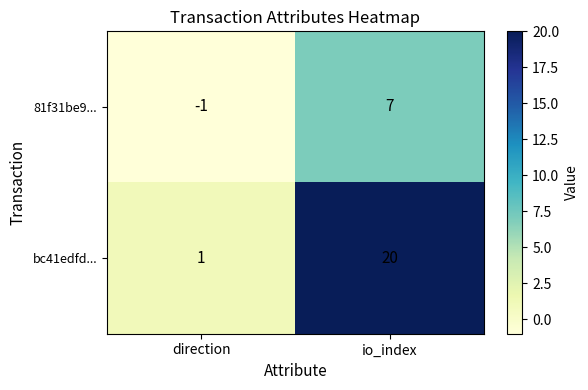

What is the sum of the bc41edfd... values at io_index and direction?

21